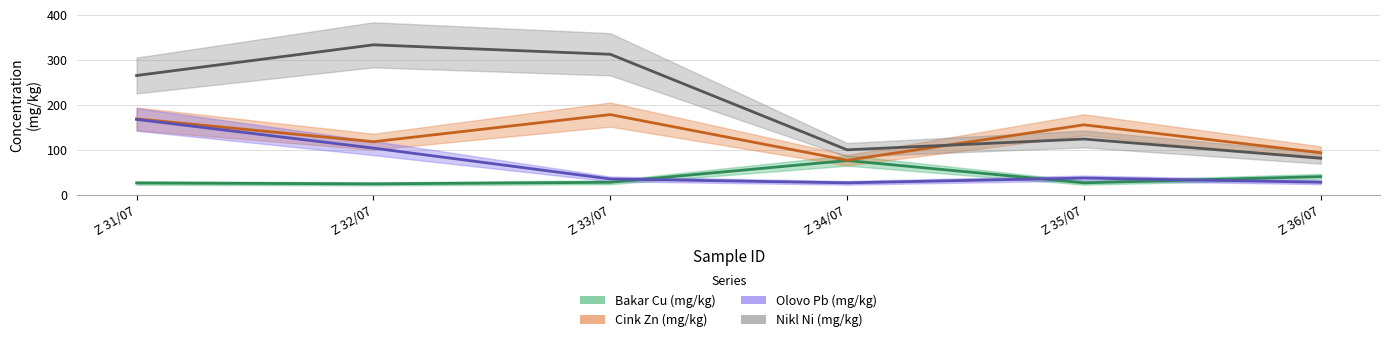

Which series has the largest range (max minus min)?

Nikl Ni (mg/kg)